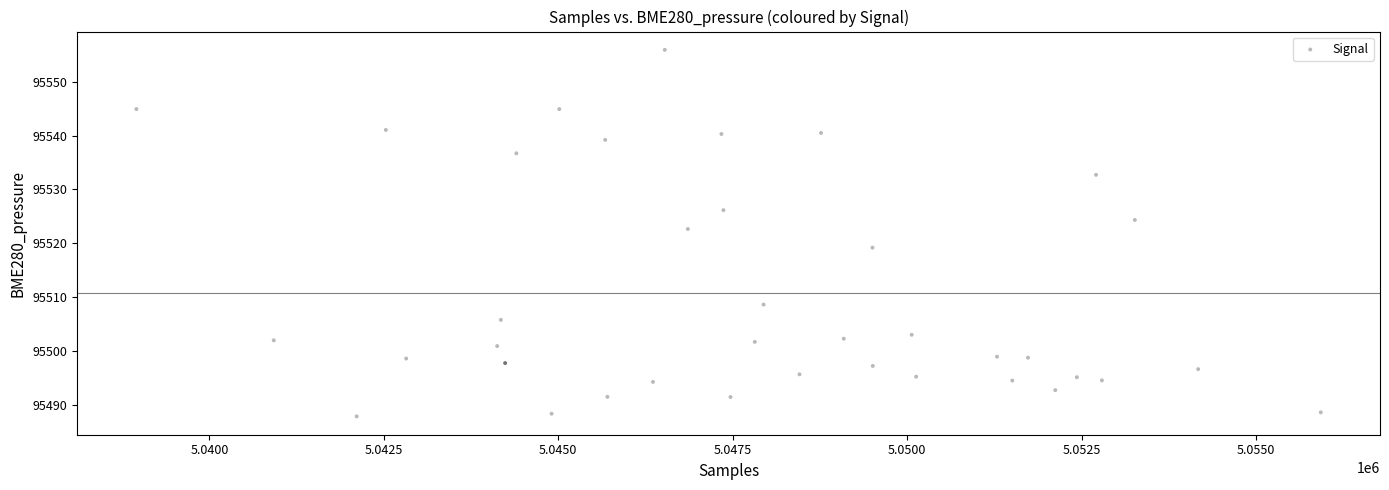

What is the range of Y values (max minus min)?

68.1